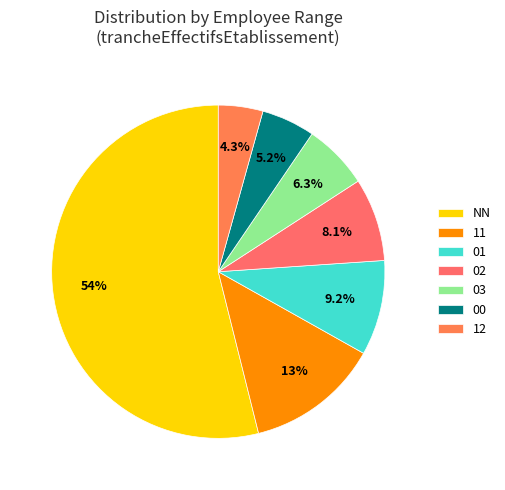

Is it true that 02 is 8% of the pie?

True